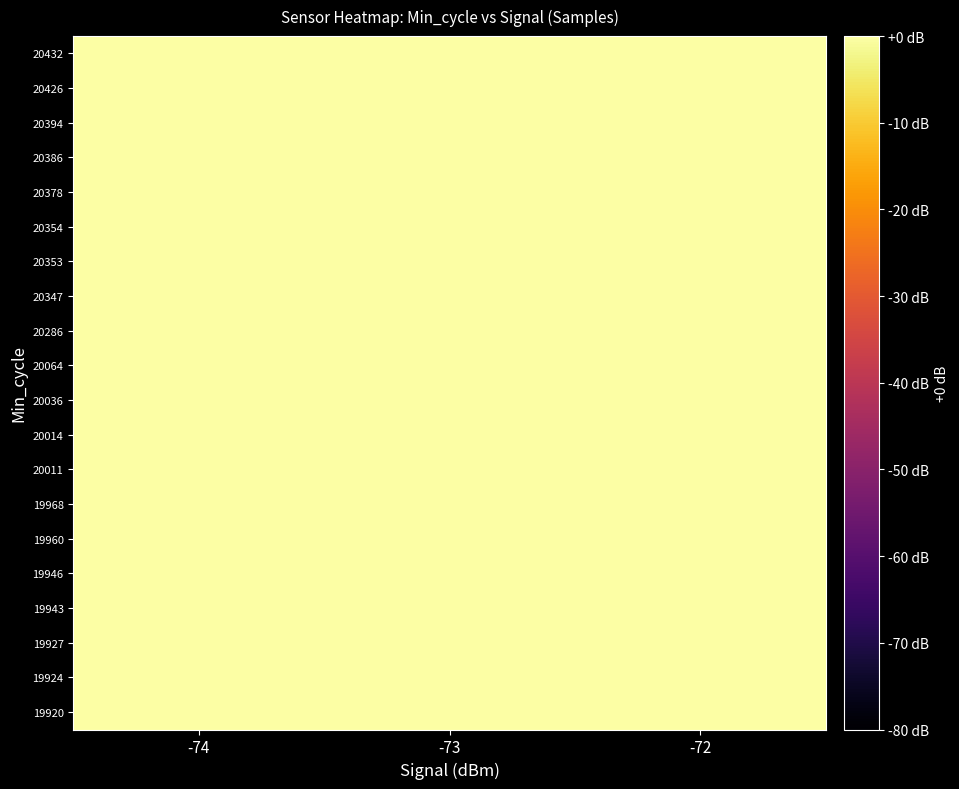

List the series in order of their peak value, lowest first.

20354, 20347, 19920, 19946, 20378, 19943, 19968, 20353, 20011, 20064, 19924, 19960, 19927, 20036, 20286, 20386, 20426, 20394, 20432, 20014